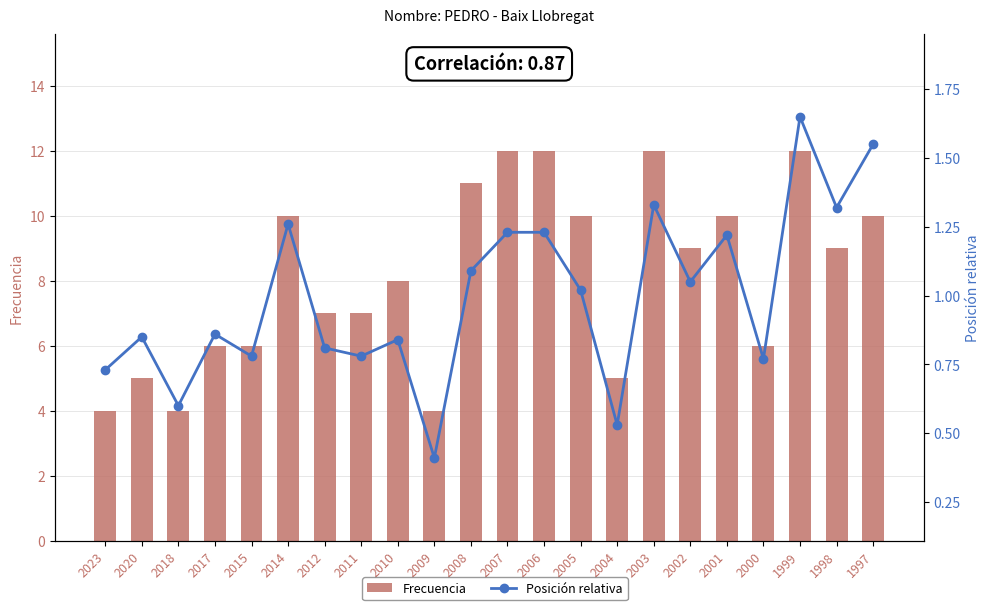

How many groups of bars are there?

22